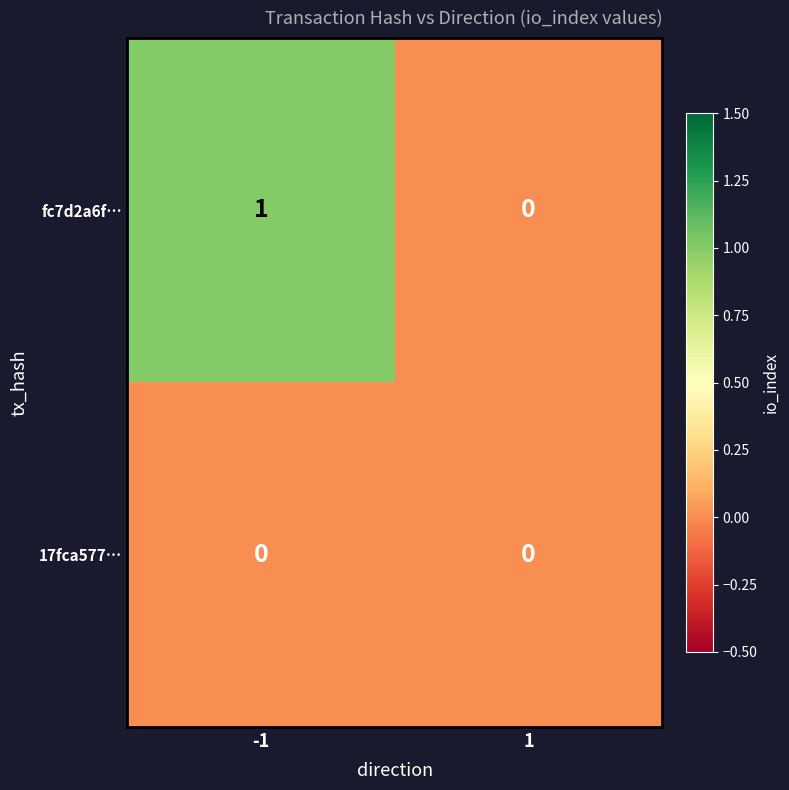

Which series has the largest total across all categories?

fc7d2a6f…